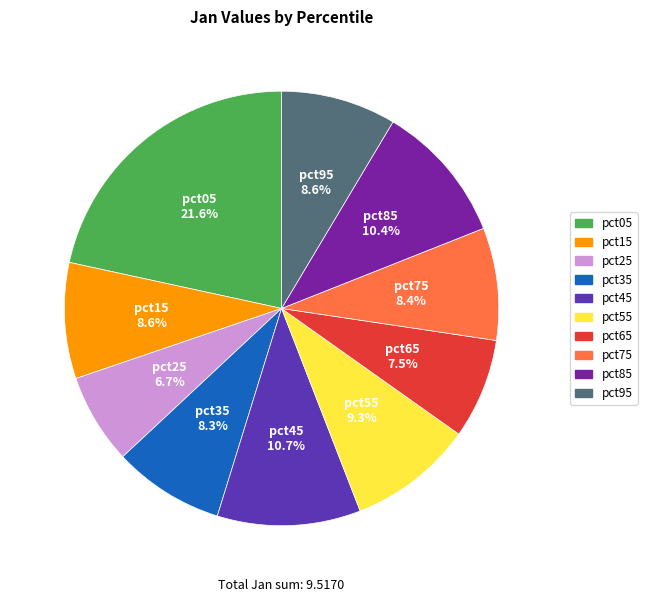

What is the smallest slice in the pie chart?

pct25